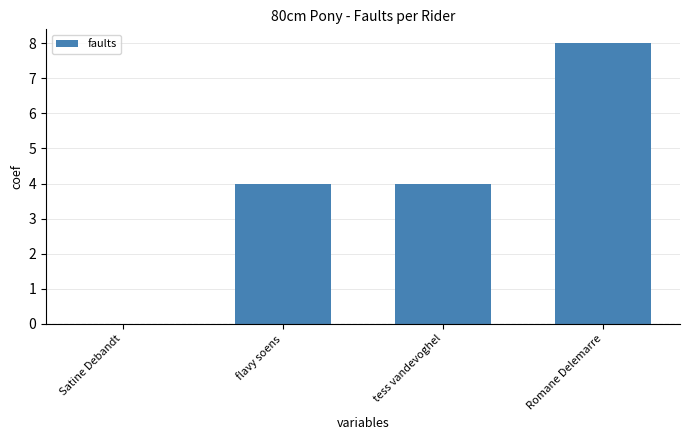

What is the maximum value shown in the chart?

8